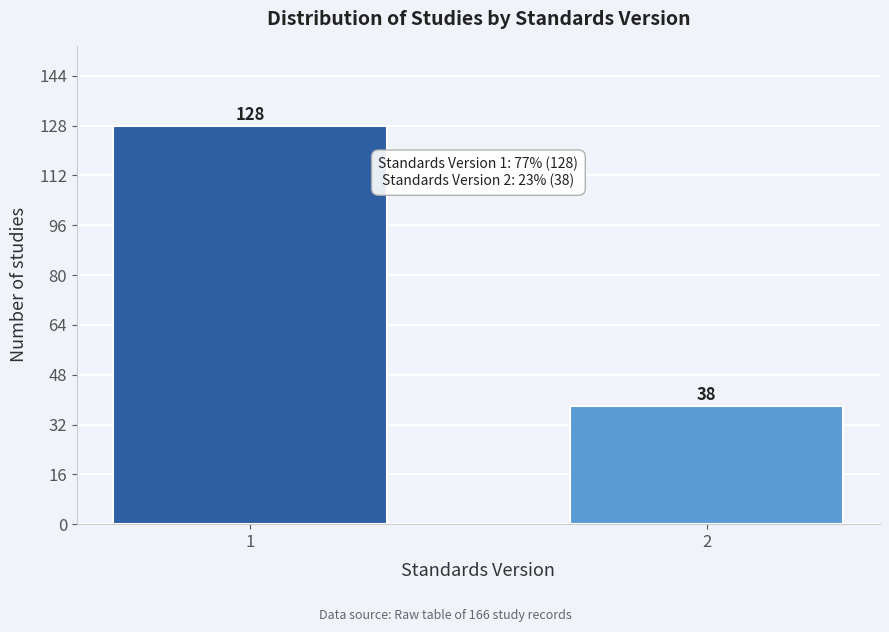

Reading left to right, extract all data points from this chart.

128	38